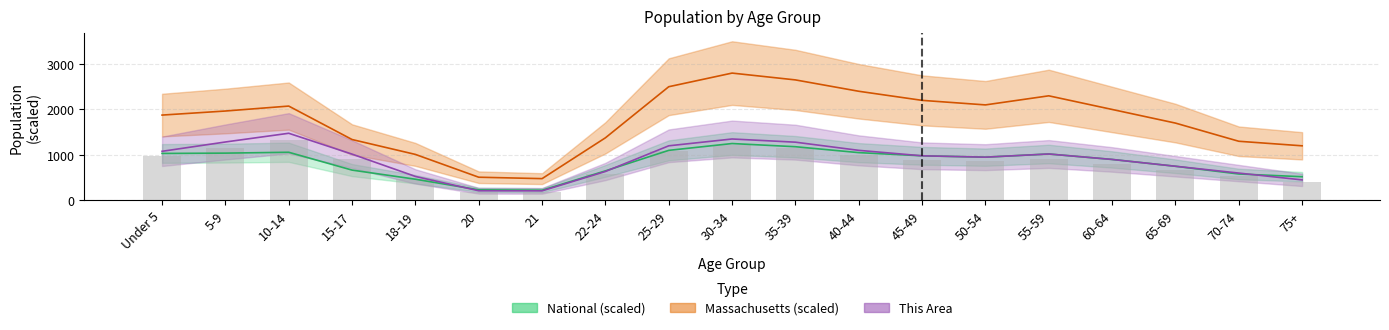

At how many categories does at least one series exceed 459?

19